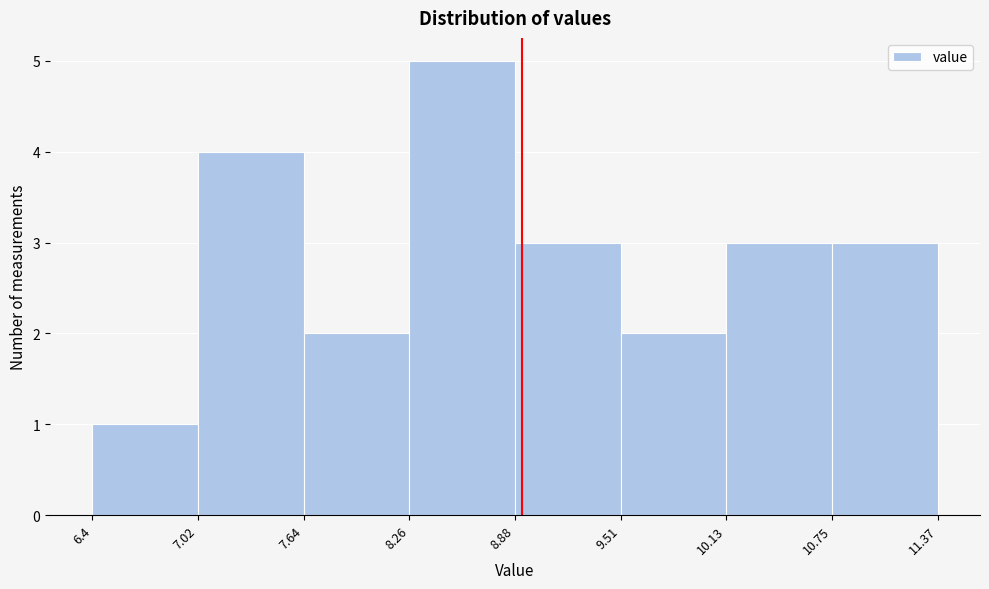

Which range on the x-axis has the tallest bar?

8.26 to 8.88